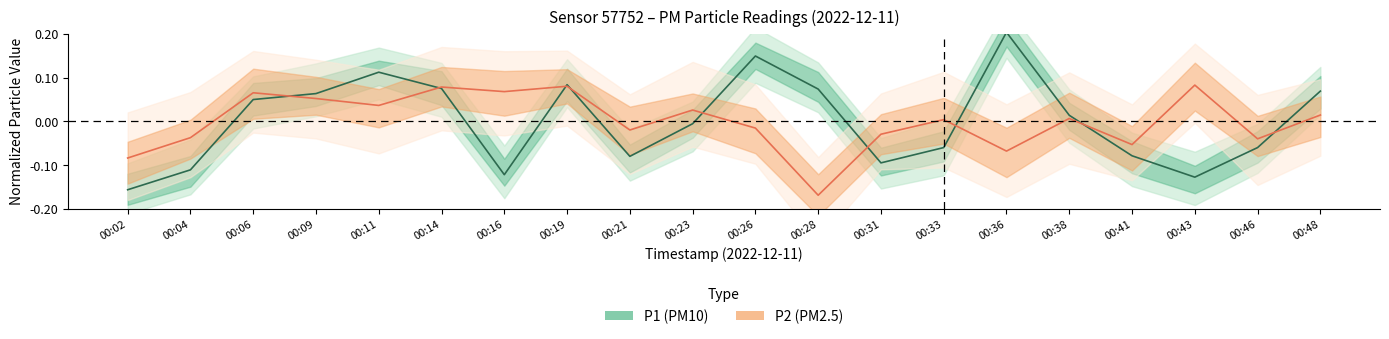

Where do P1 and P2 first cross each other?

00:06 and 00:09